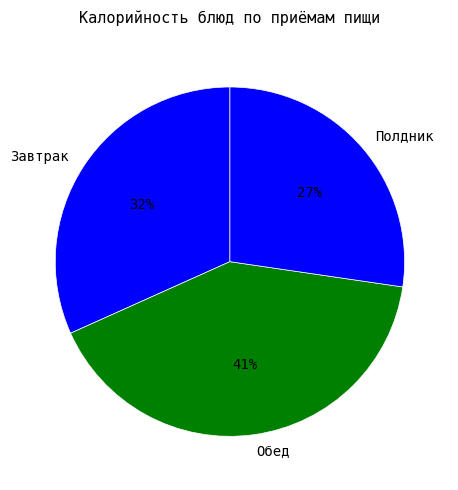

To the nearest percent, what percentage of the pie is Обед?

41%